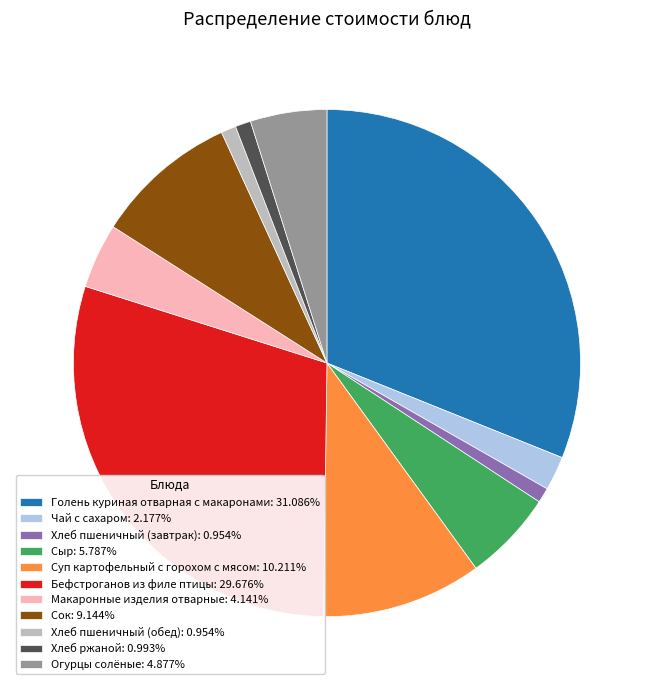

Count the number of slices in the pie.

11